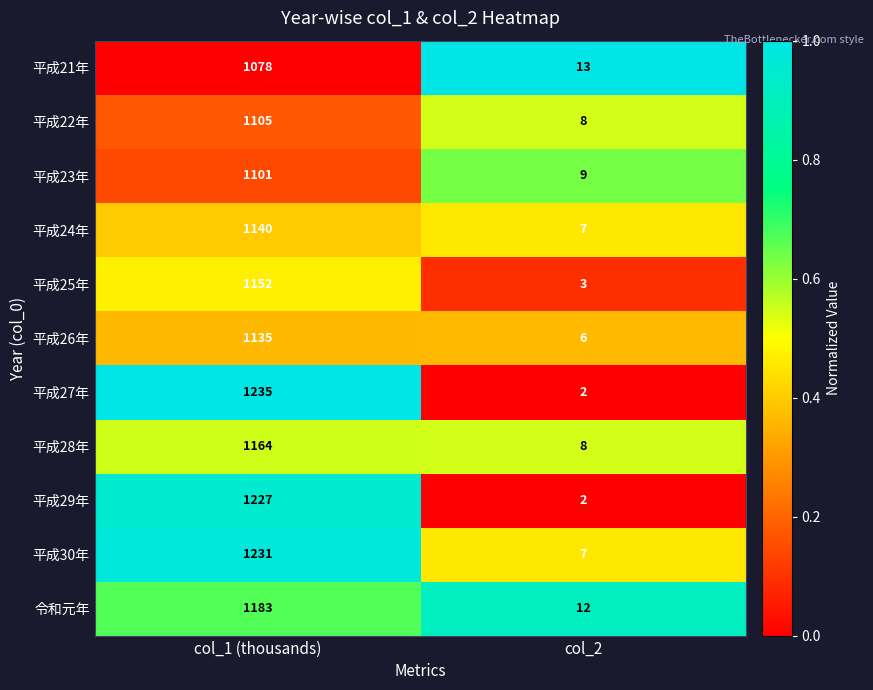

How many data points in 平成22年 are less than 1105?

1